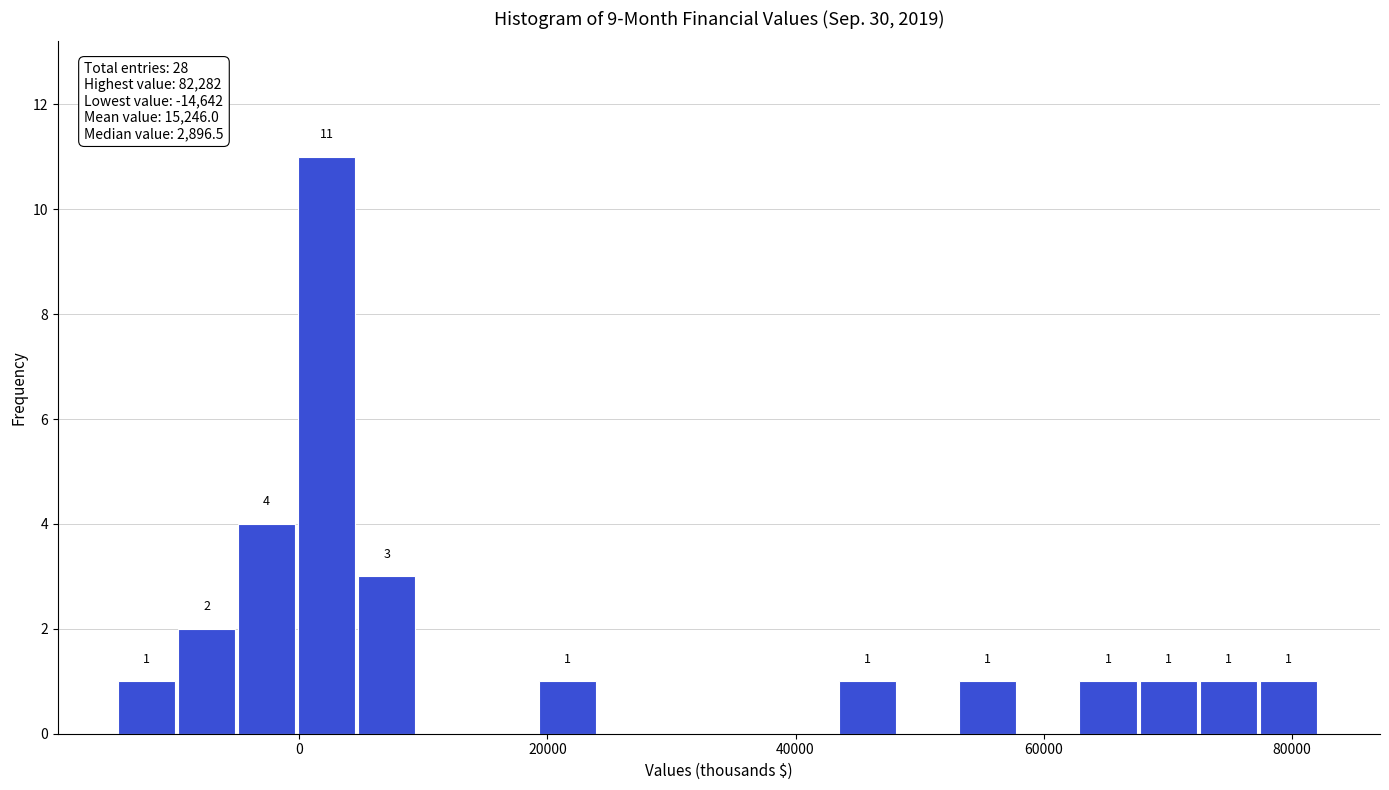

Read against the x-axis, roughly where is the centre of the tallest bar?

2000